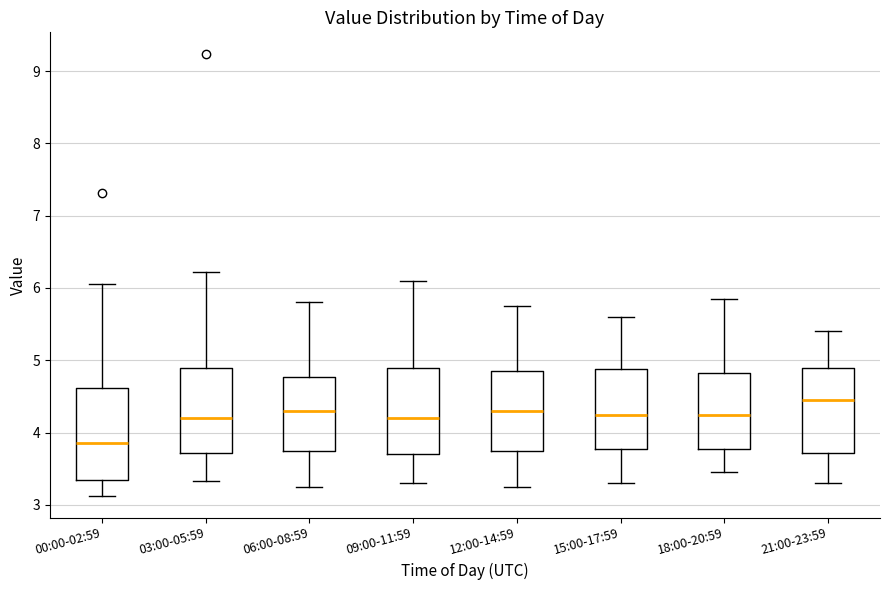

Which box has the lowest median line?

00:00-02:59